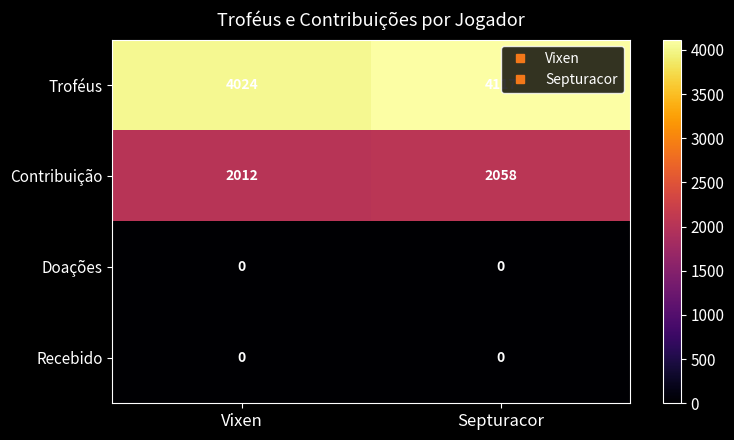

What is the difference between the Contribuição values at Vixen and Septuracor?

46